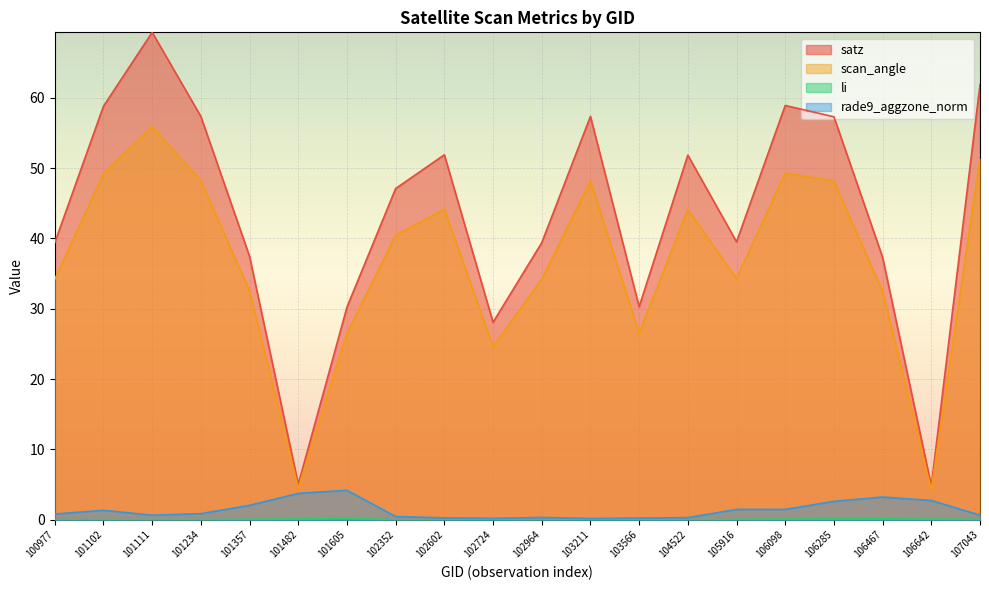

Read the rade9_aggzone_norm value at 103566.

0.2